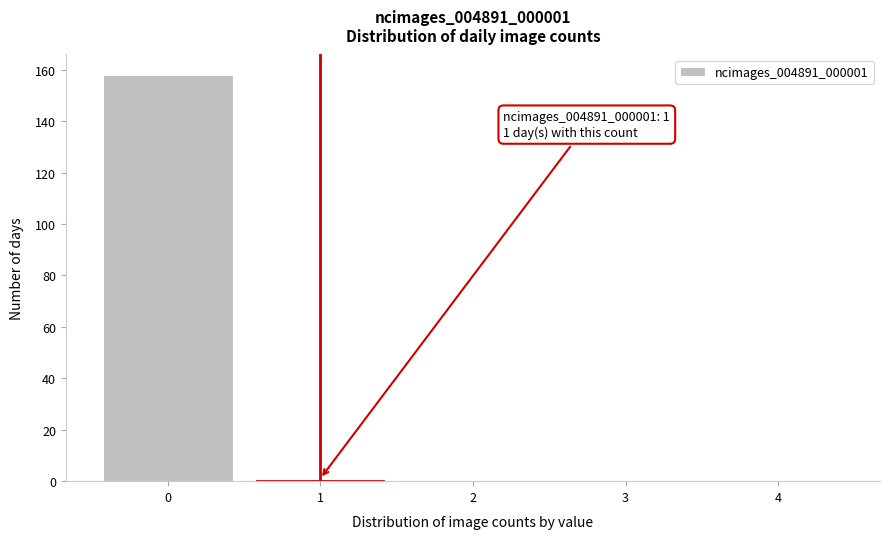

Over which range of the x-axis is the bar tallest?

-0.5 to 0.5